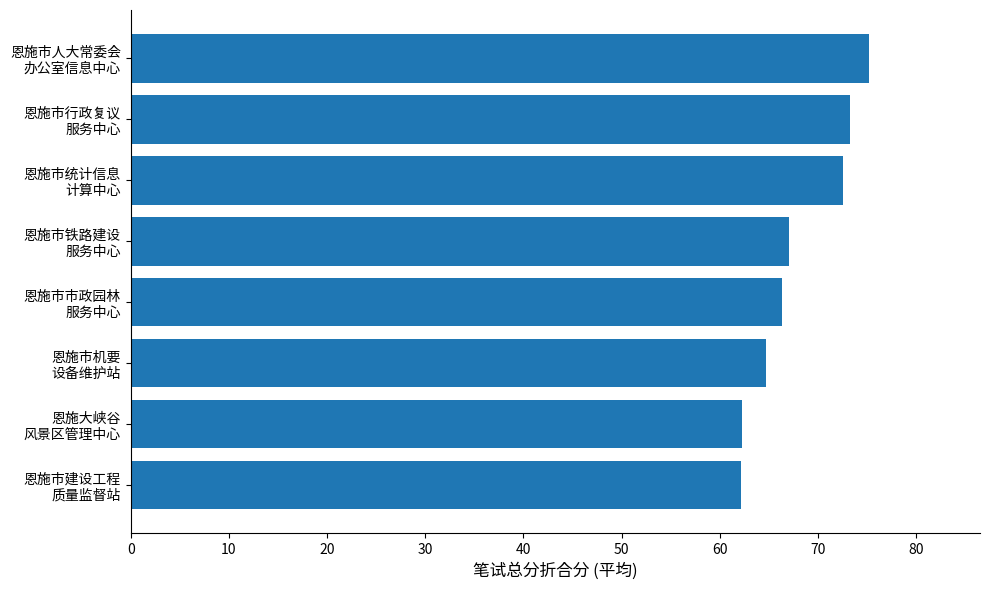

What is the difference between the maximum and minimum values?

13.1